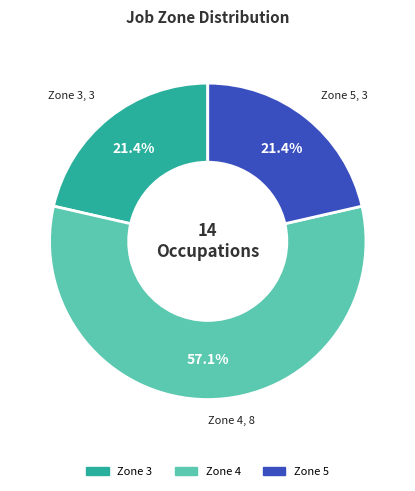

Is there a majority slice in this chart?

Yes